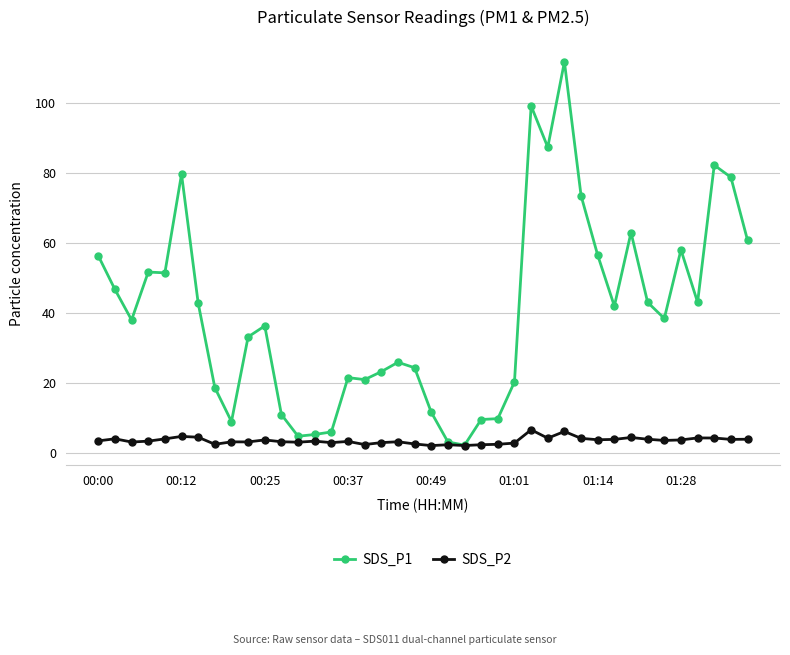

What are all the series names shown in the legend?

SDS_P1, SDS_P2